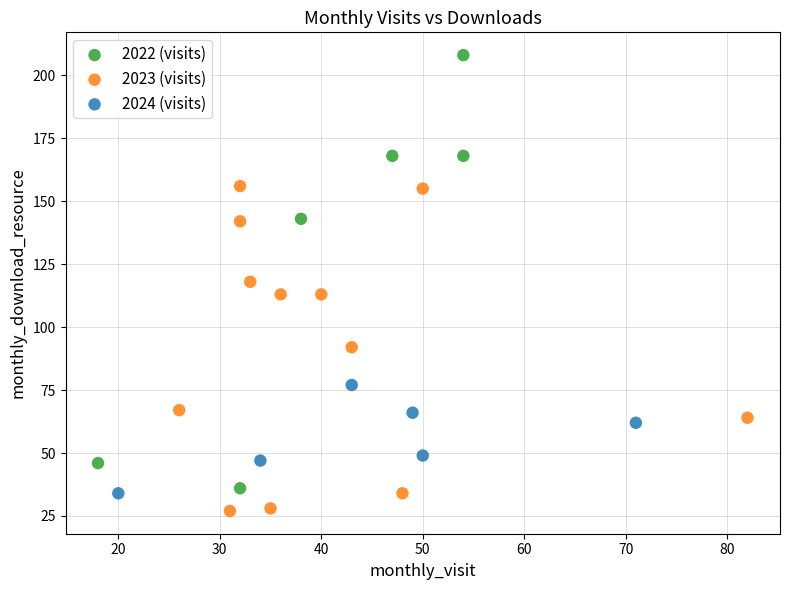

Which series has the largest Y range (max minus min)?

2022 (visits)